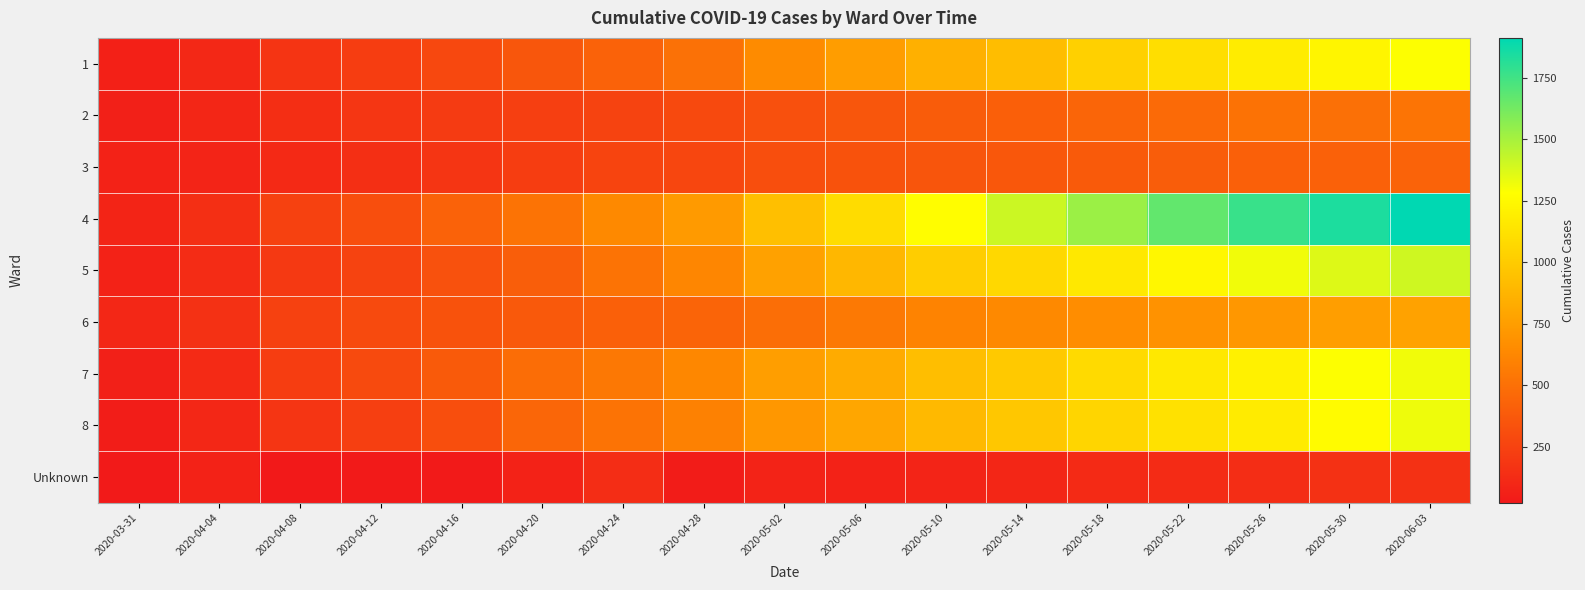

Between 2020-04-04 and 2020-04-12, which is larger?

2020-04-12